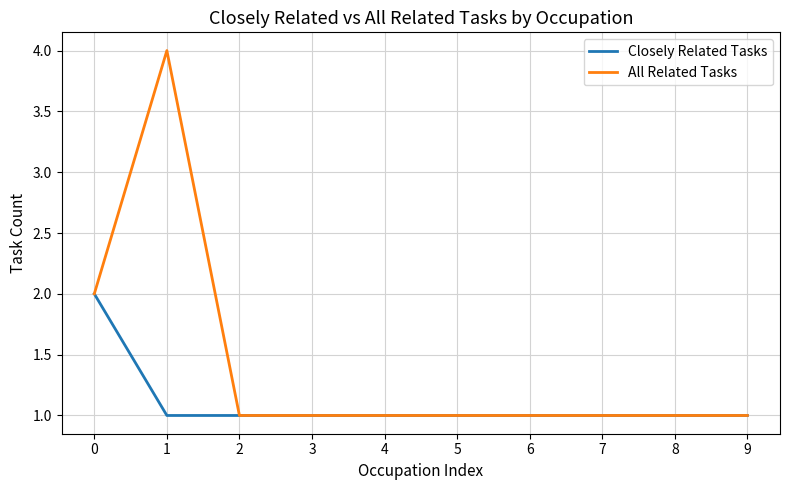

Where is the first local maximum for All Related Tasks?

1